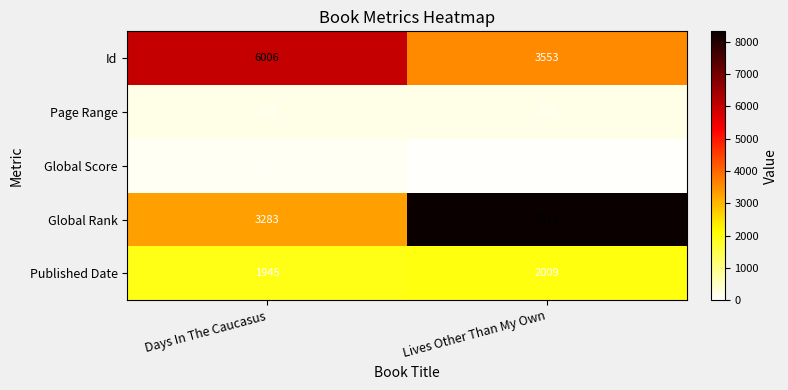

Where is Global Rank nearest to the value 5801?

Days In The Caucasus